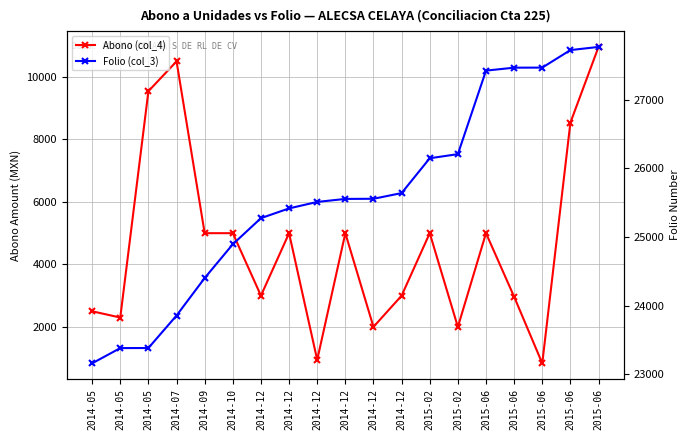

Reading right to left, what are all the values shown in this chart?

Abono (col_4): 2015-06=10961.0	2015-06=8537.0	2015-06=834.2	2015-06=2965.8	2015-06=5000.0	2015-02=2000.0	2015-02=5000.0	2014-12=3000.0	2014-12=2000.0	2014-12=5000.0	2014-12=944.2	2014-12=5000.0	2014-12=3000.0	2014-10=5000.0	2014-09=5000.0	2014-07=10500.0	2014-05=9544.0	2014-05=2300.0	2014-05=2500.0
Folio (col_3): 2015-06=27766.0	2015-06=27720.0	2015-06=27465.0	2015-06=27464.0	2015-06=27421.0	2015-02=26205.0	2015-02=26145.0	2014-12=25638.0	2014-12=25555.0	2014-12=25553.0	2014-12=25509.0	2014-12=25415.0	2014-12=25273.0	2014-10=24893.0	2014-09=24401.0	2014-07=23855.0	2014-05=23382.0	2014-05=23381.0	2014-05=23159.0